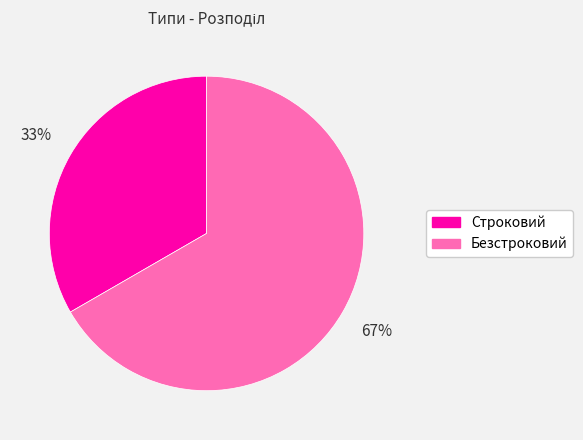

How many slices are in this pie chart?

2